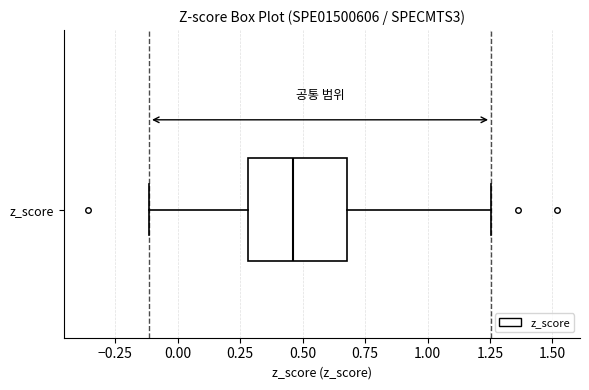

Transcribe this box plot: give where the median line is, the range the box spans, and where the two whiskers end, as read against the x-axis. The values are not printed on the chart, so give them approximately, as read against the axis.

median 0.45, box 0.30 to 0.70, whiskers -0.10 to 1.25